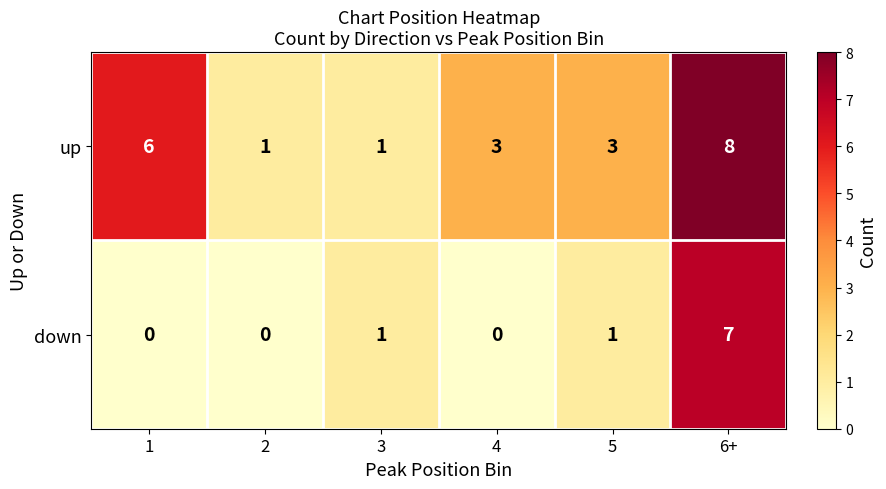

Reading right to left, extract all data points from this chart.

up: 8	3	3	1	1	6
down: 7	1	0	1	0	0